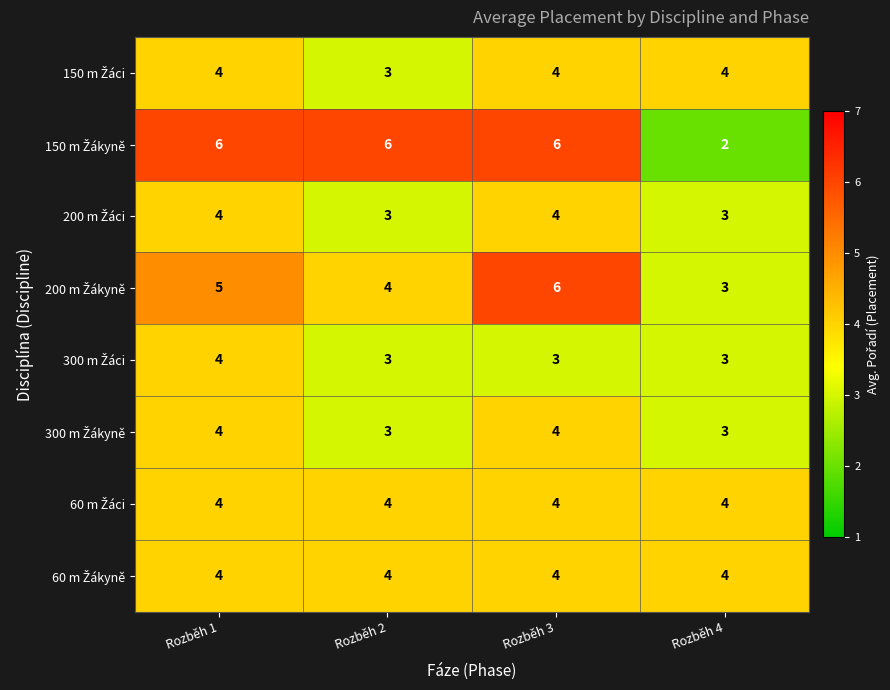

What is the total value across all series at Rozběh 2?

30